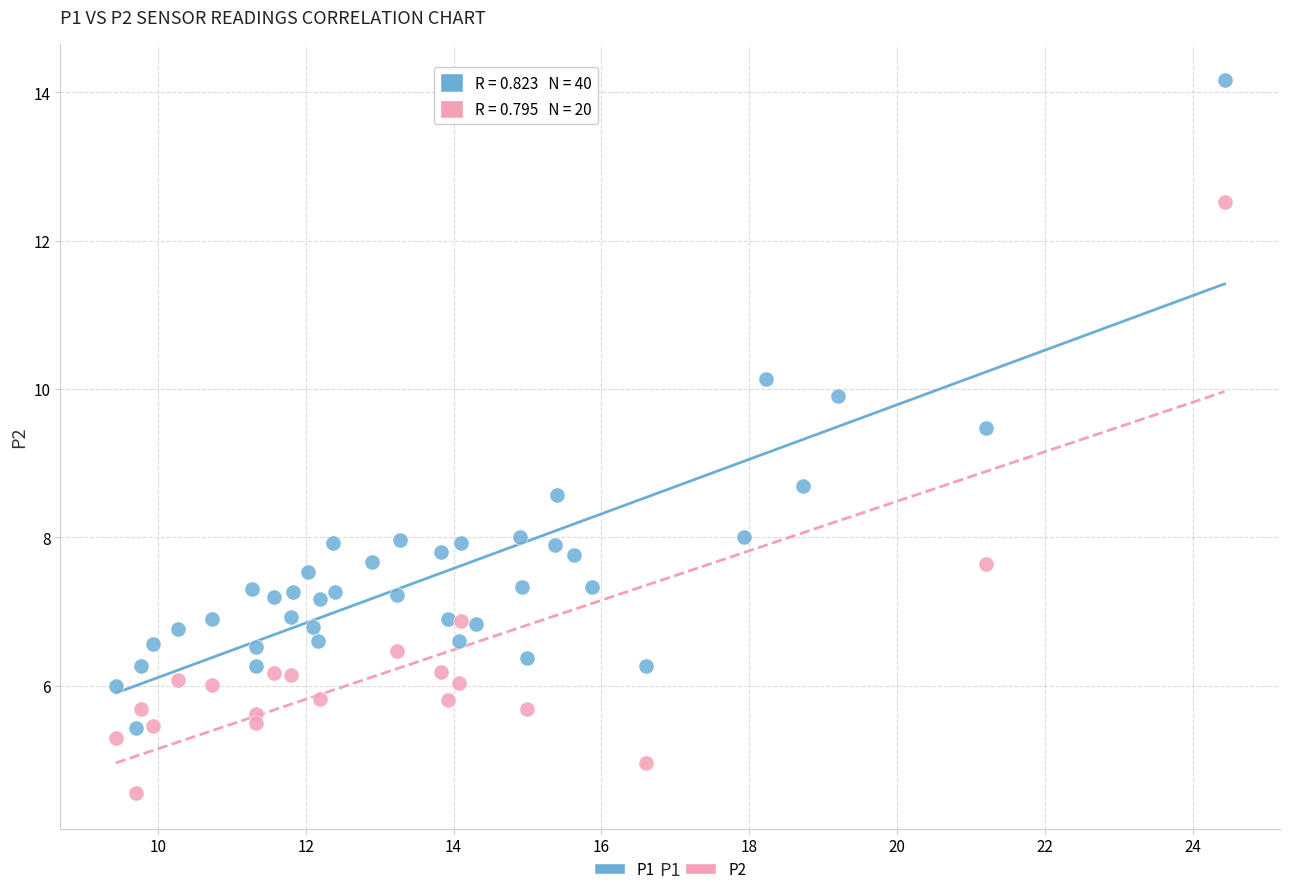

Which series reaches the maximum Y coordinate?

P1